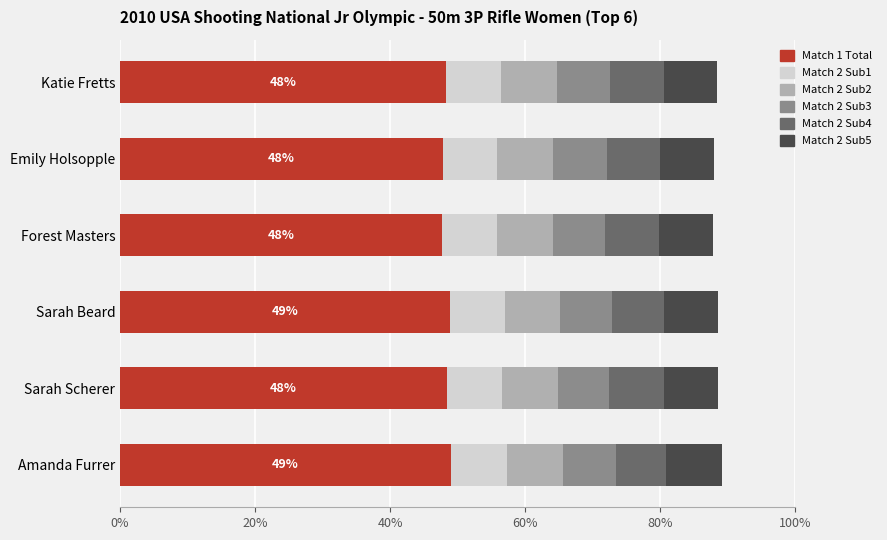

What is the maximum value for Match 1 Total?

49.0